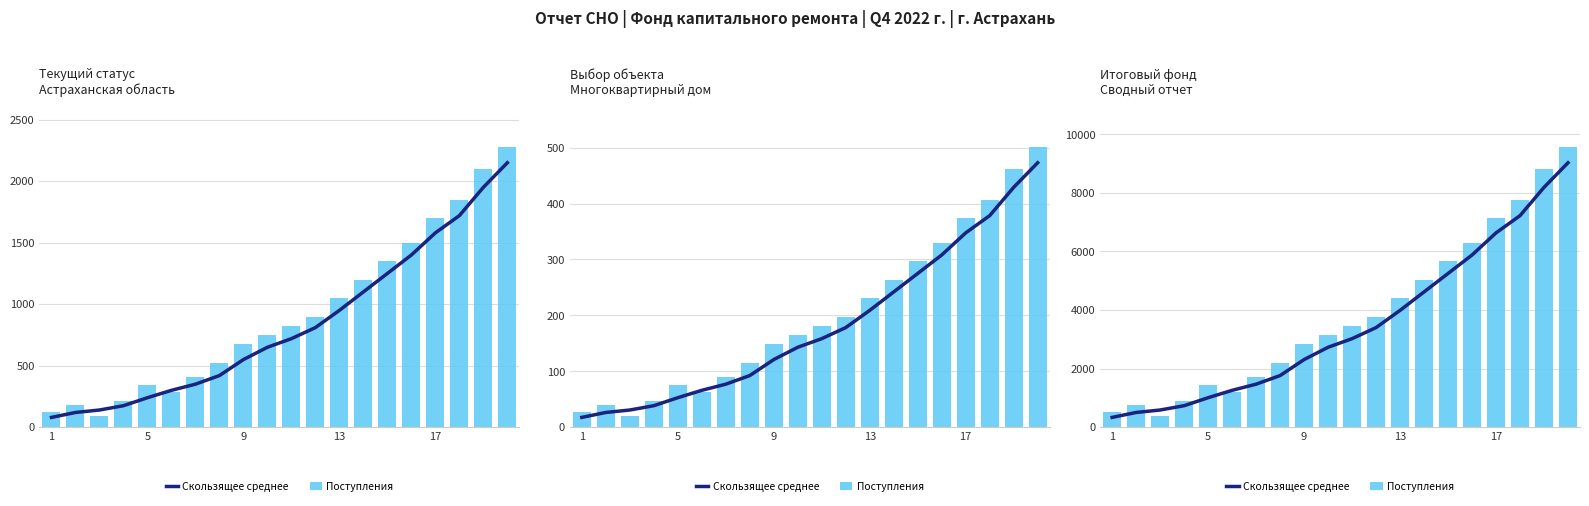

How many groups of bars are there?

20